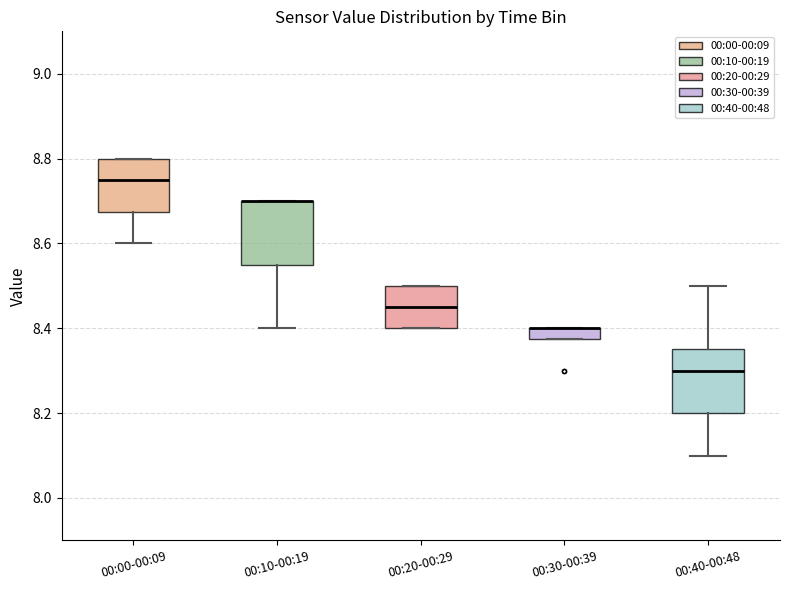

Where does the lower whisker of the box for 00:00-00:09 end on the y-axis? The values are not printed on the chart, so give them approximately, as read against the axis.

8.60